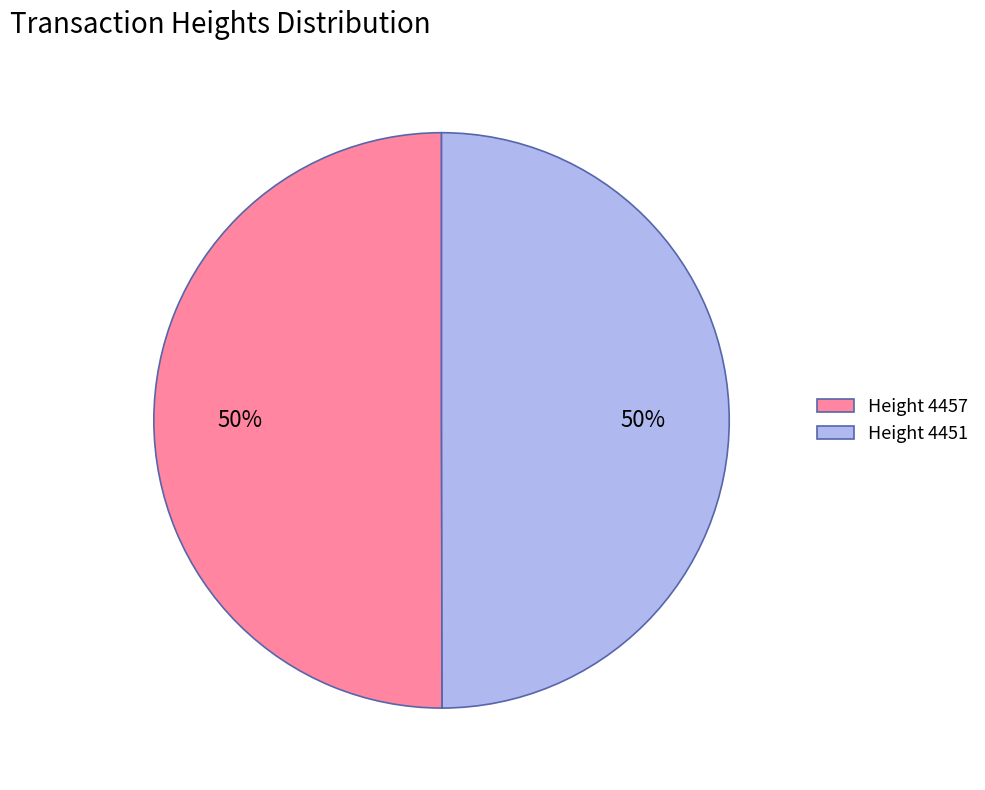

Is the sum of Height 4451 and Height 4457 greater than half?

Yes